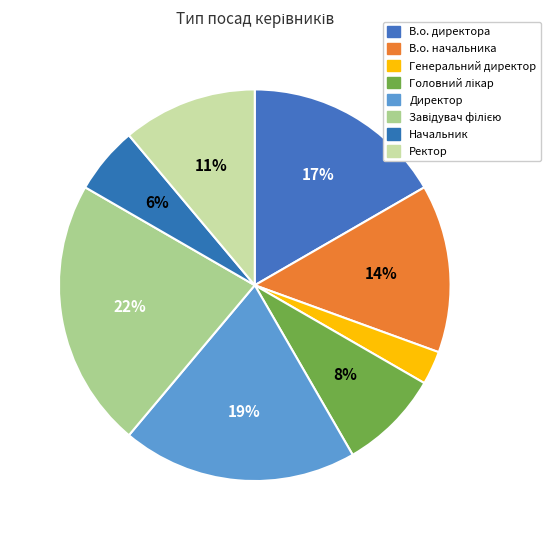

Is there any slice that represents more than half of the pie?

No